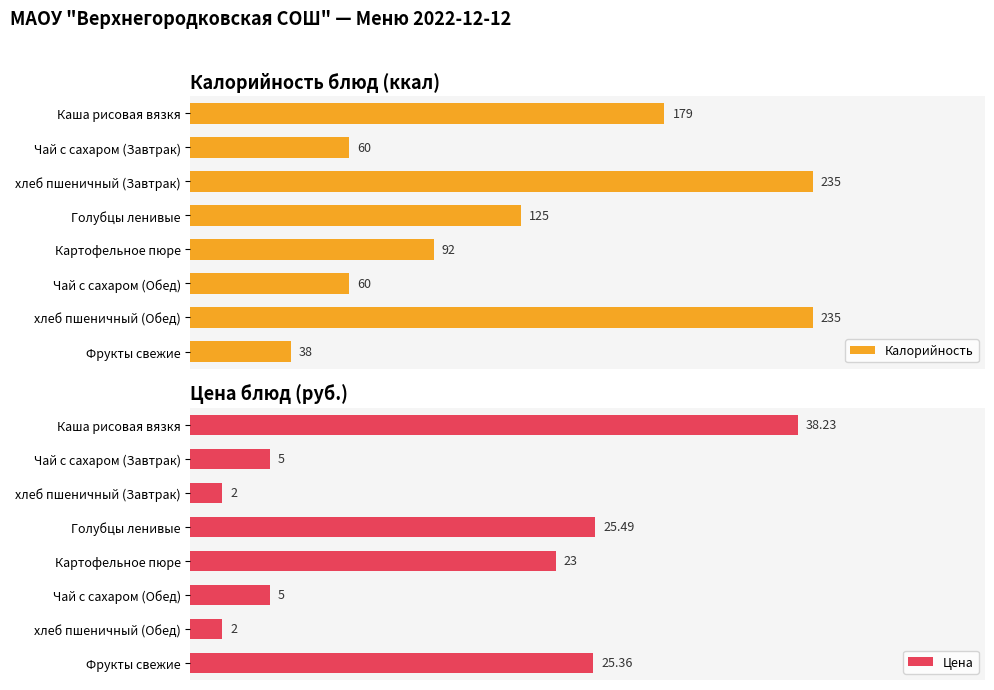

At which label does Калорийность reach its minimum?

Фрукты свежие